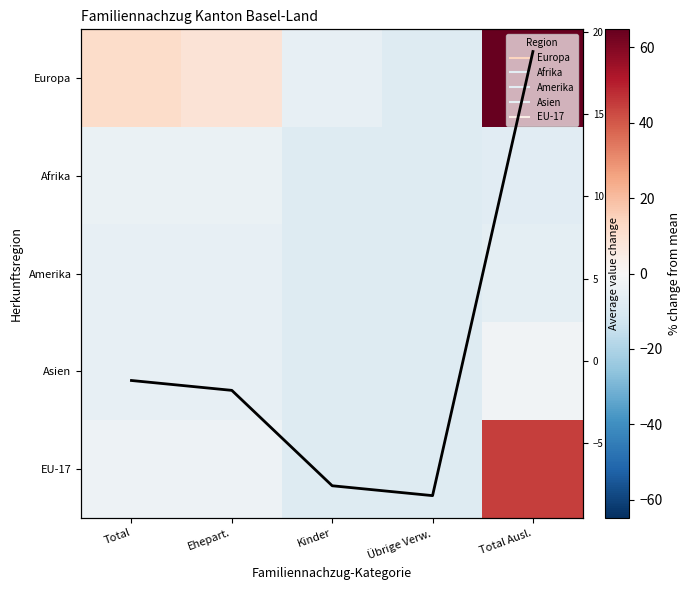

Which category has the highest value across all series?

Total Ausl.